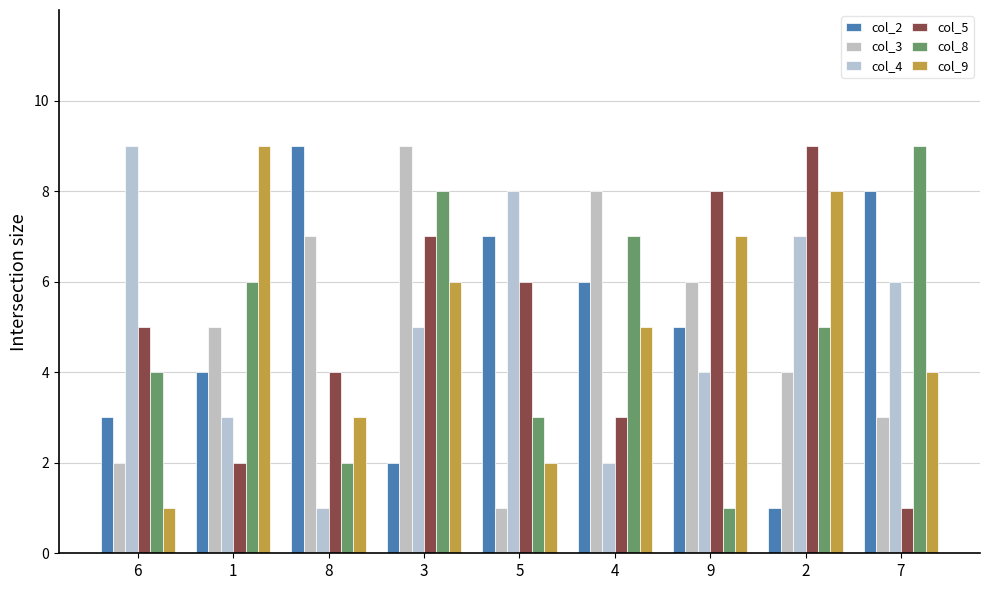

What is the maximum value shown in the chart?

9